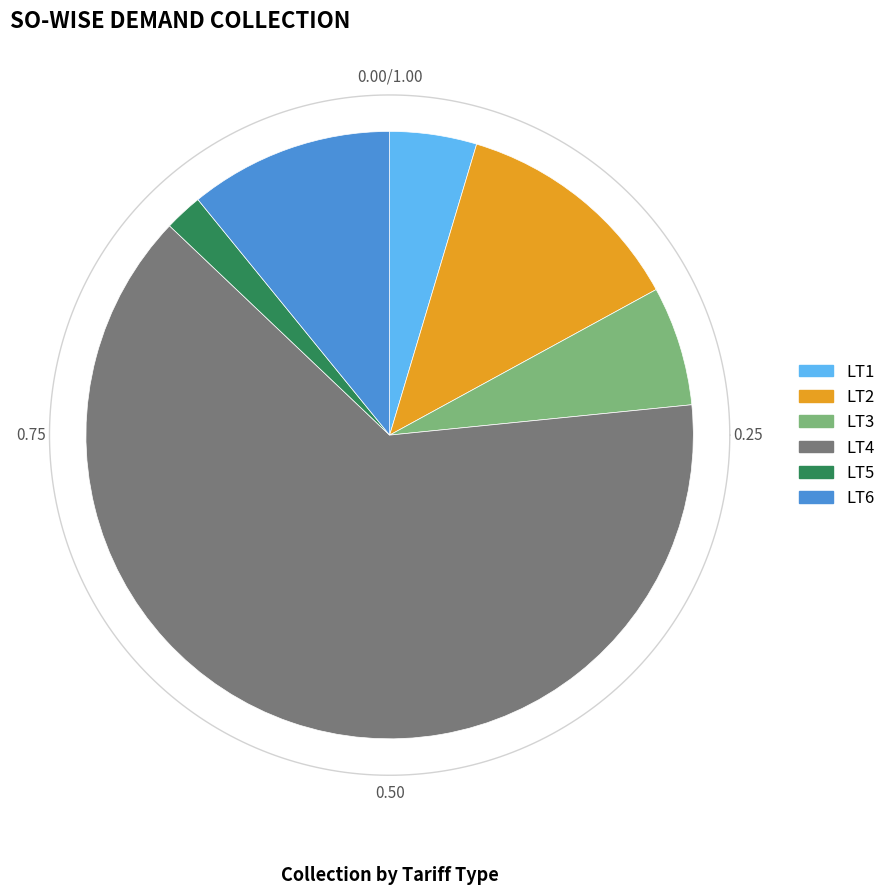

Is it true that LT1 is 5% of the pie?

True